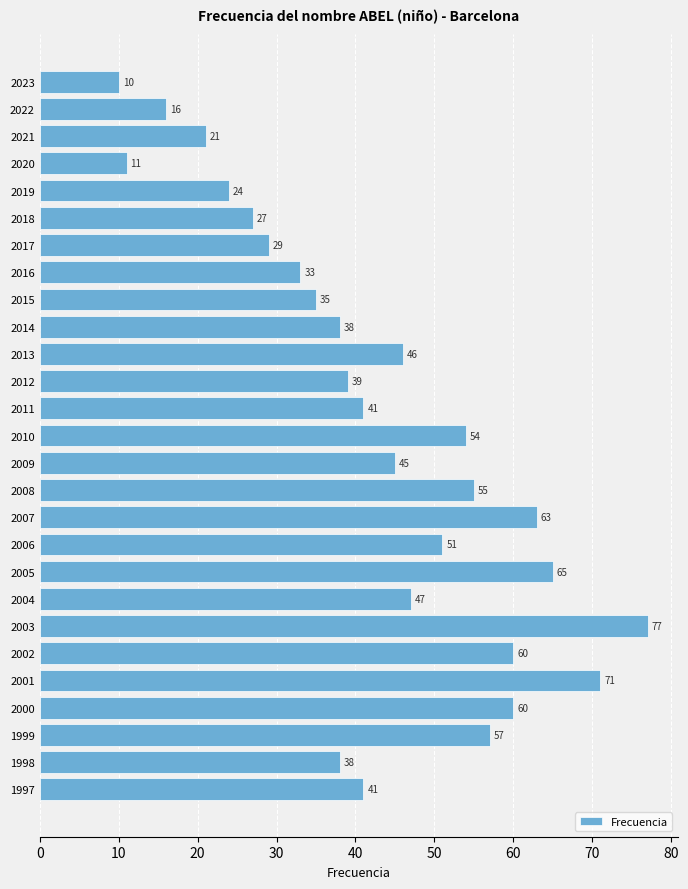

What is the value of the 15th bar from the top?

45